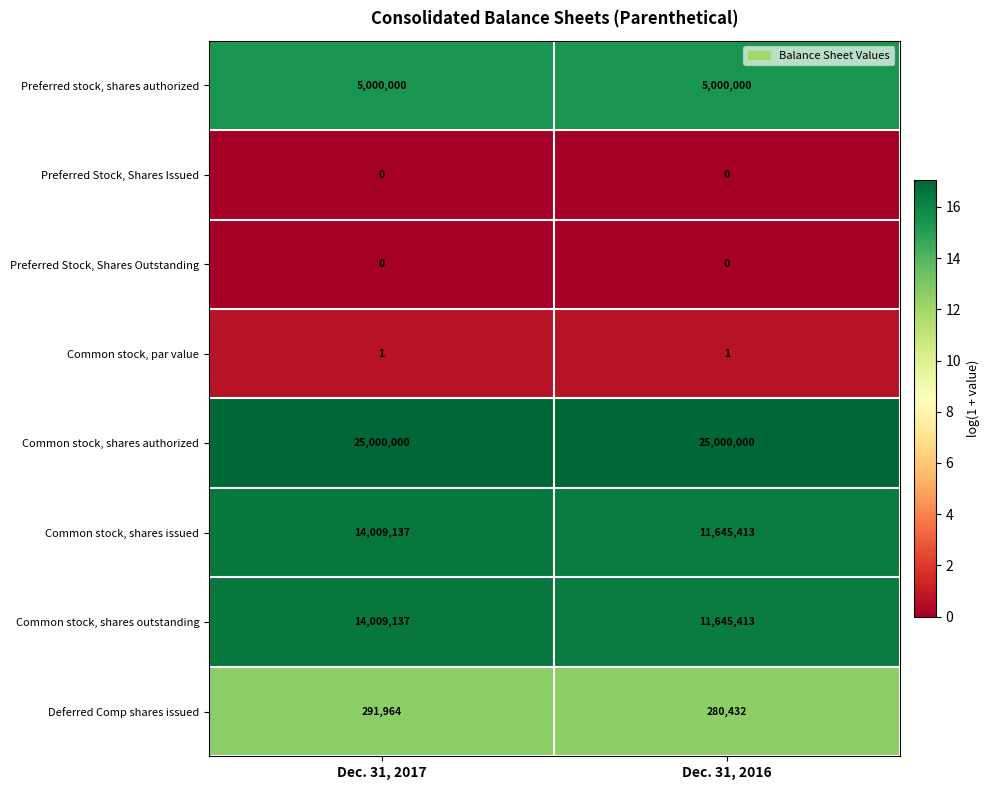

Is it true that Common stock, shares issued equals 18247497 at Dec. 31, 2017?

False